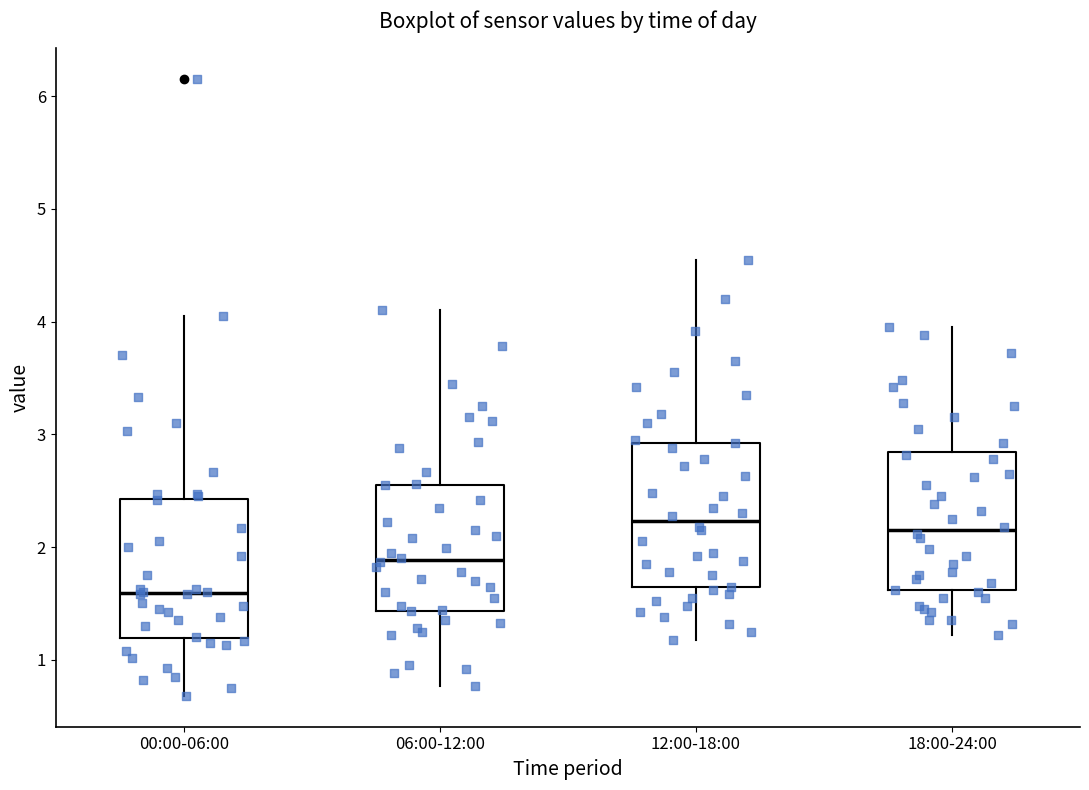

Reading left to right, read every box against the y-axis: the position of its median line, the range the box covers, and the ends of its whiskers. The values are not printed on the chart, so give them approximately, as read against the axis.

00:00-06:00: median 1.6, box 1.2 to 2.4, whiskers 0.7 to 4.1
06:00-12:00: median 1.9, box 1.4 to 2.6, whiskers 0.8 to 4.1
12:00-18:00: median 2.2, box 1.6 to 2.9, whiskers 1.2 to 4.6
18:00-24:00: median 2.2, box 1.6 to 2.8, whiskers 1.2 to 4.0